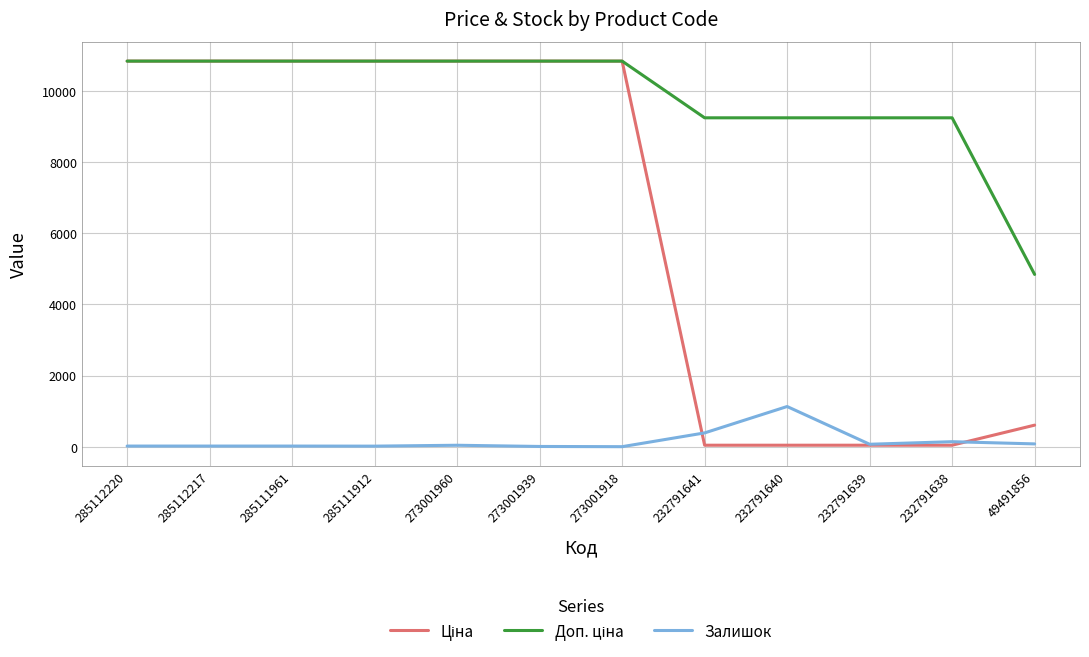

What is the maximum value for Залишок?

1129.0